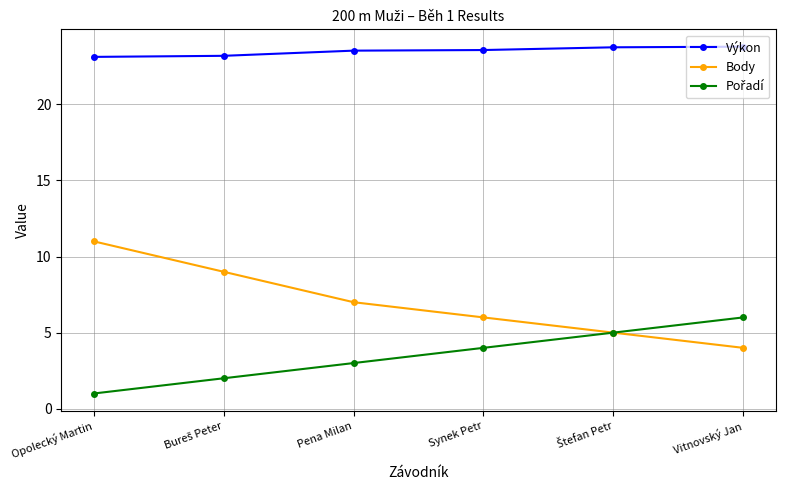

Does the chart have visible grid lines?

Yes